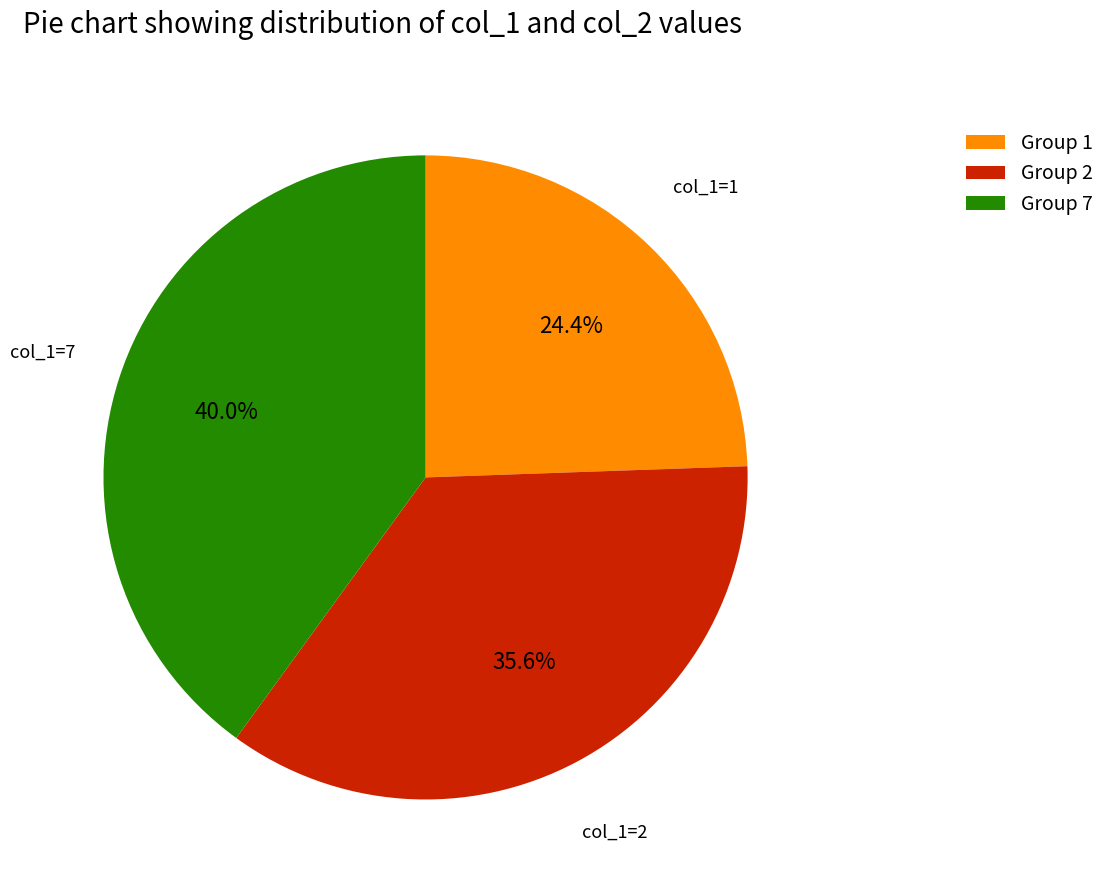

Between Group 7 and Group 1, which is larger?

Group 7